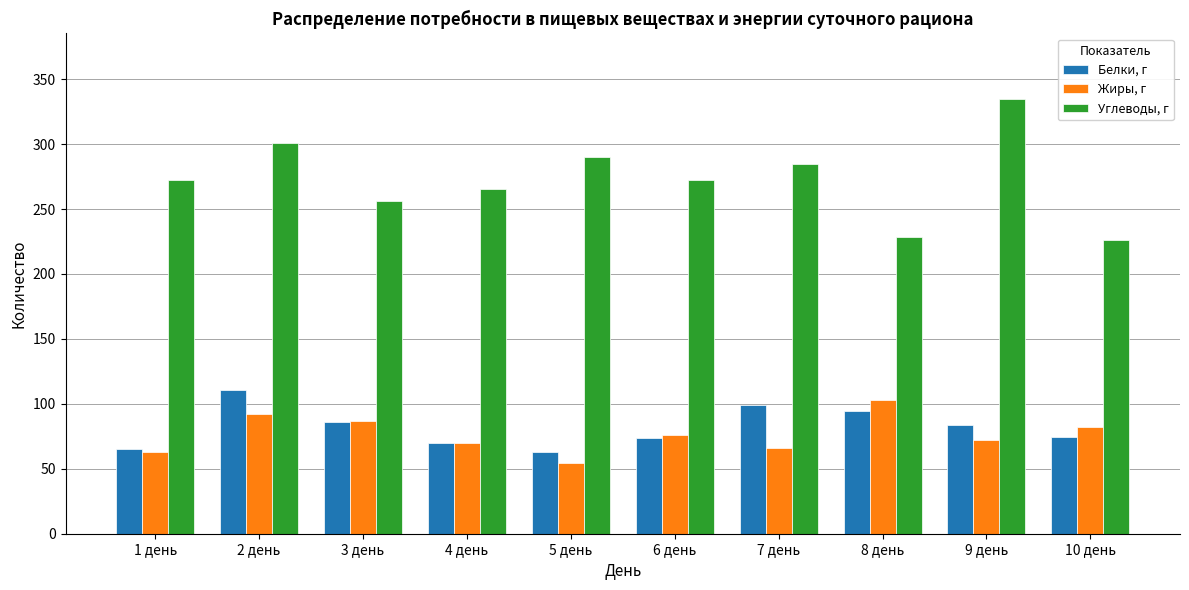

What is the sum of all Белки, г values?

818.4